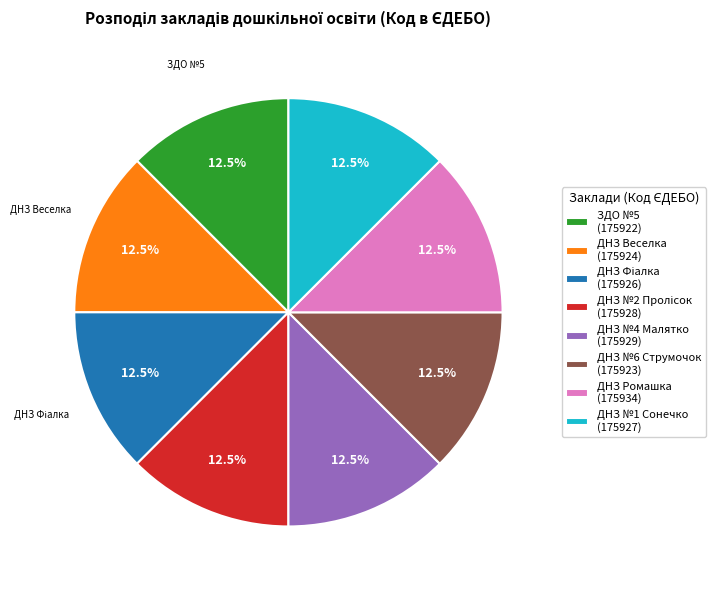

What percentage do ЗДО №5 (175922) and ДНЗ Ромашка (175934) together represent?

25.0%